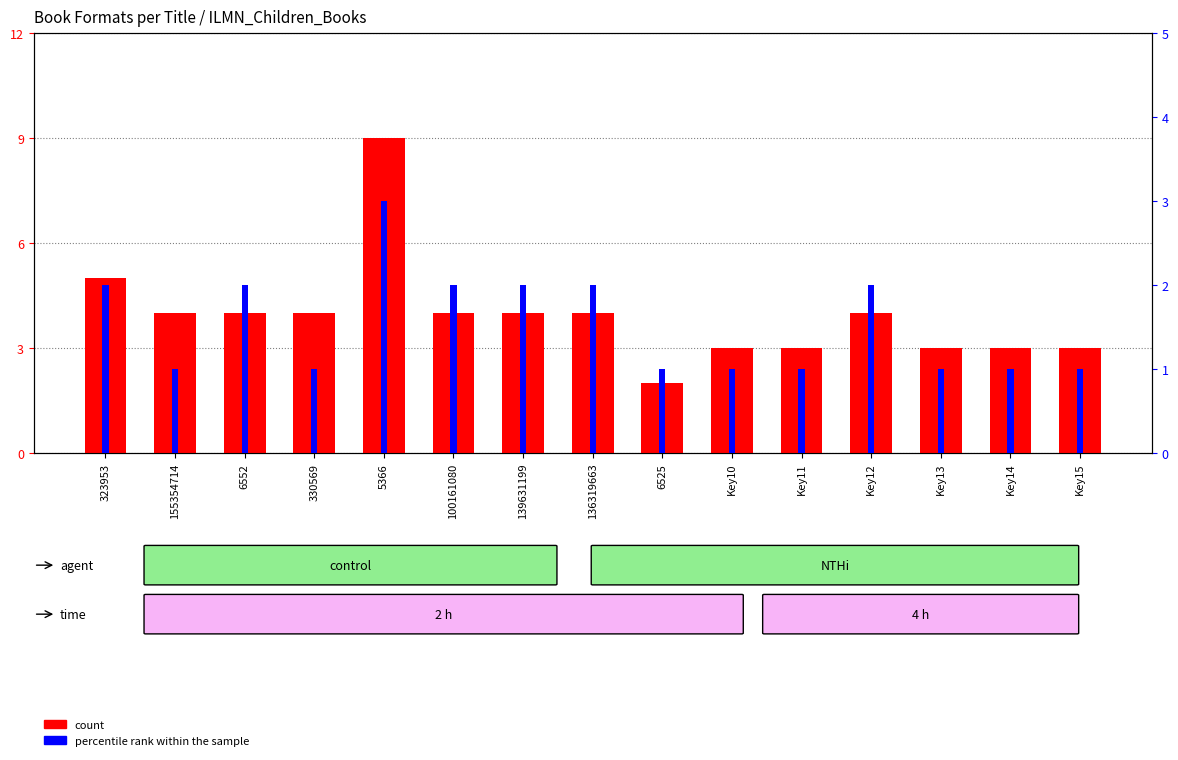

Between 6525 and 139631199, which is larger?

139631199